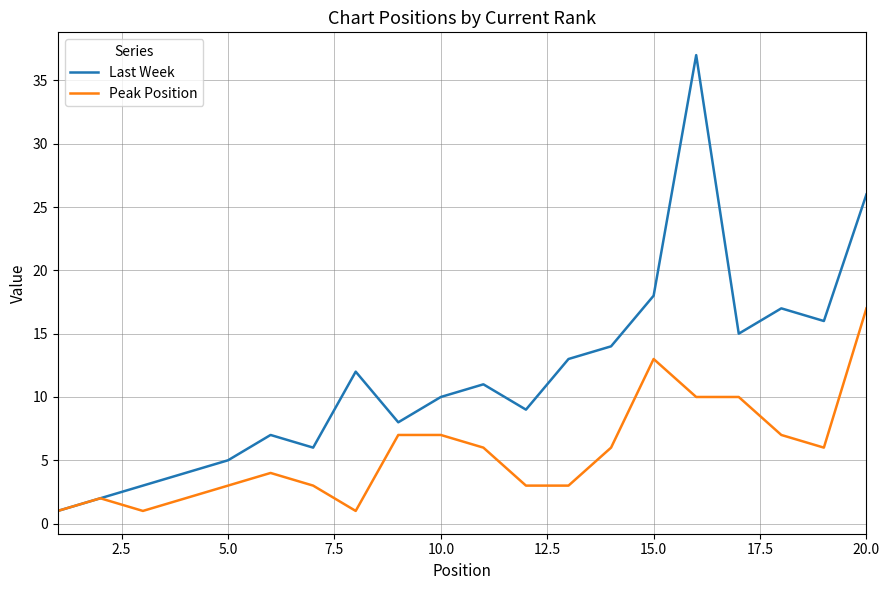

Reading right to left, what are all the values shown in this chart?

Last Week: 26	16	17	15	37	18	14	13	9	11	10	8	12	6	7	5	4	3	2	1
Peak Position: 17	6	7	10	10	13	6	3	3	6	7	7	1	3	4	3	2	1	2	1